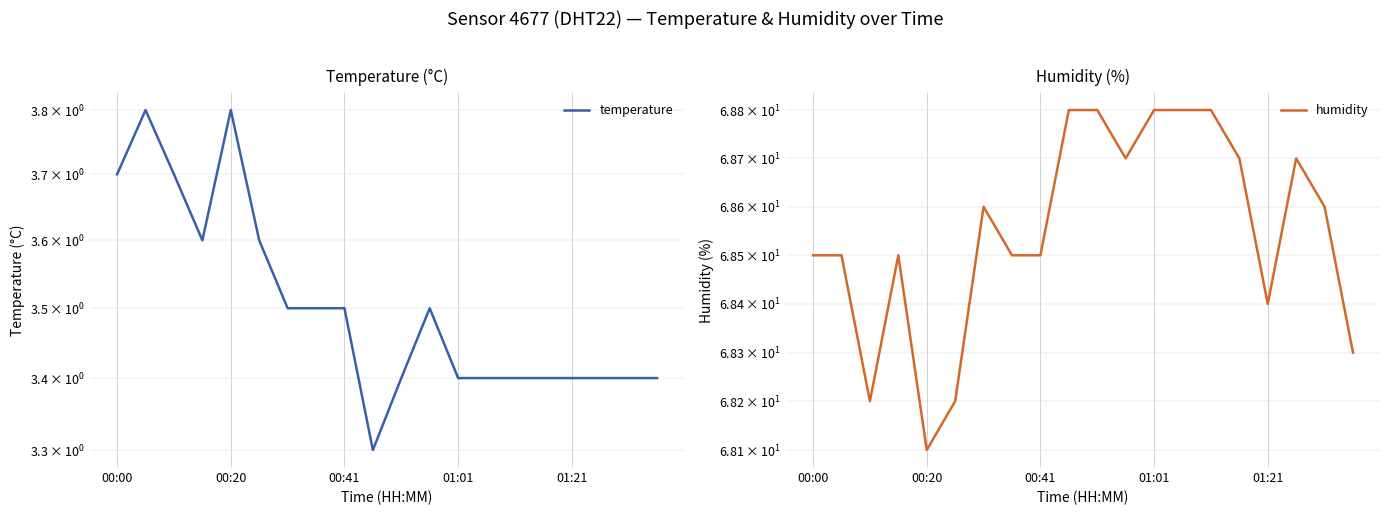

Count the humidity values in the range 68 to 69.

20